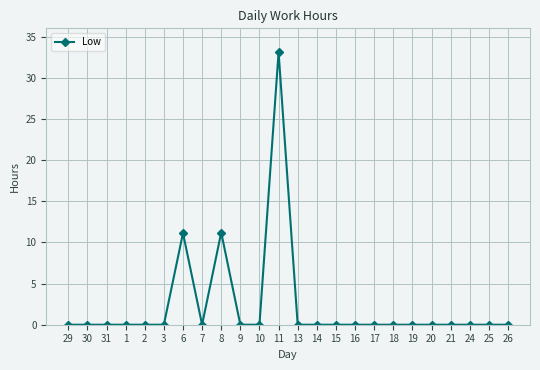

What is the change in value from 6 to 21?

-11.1